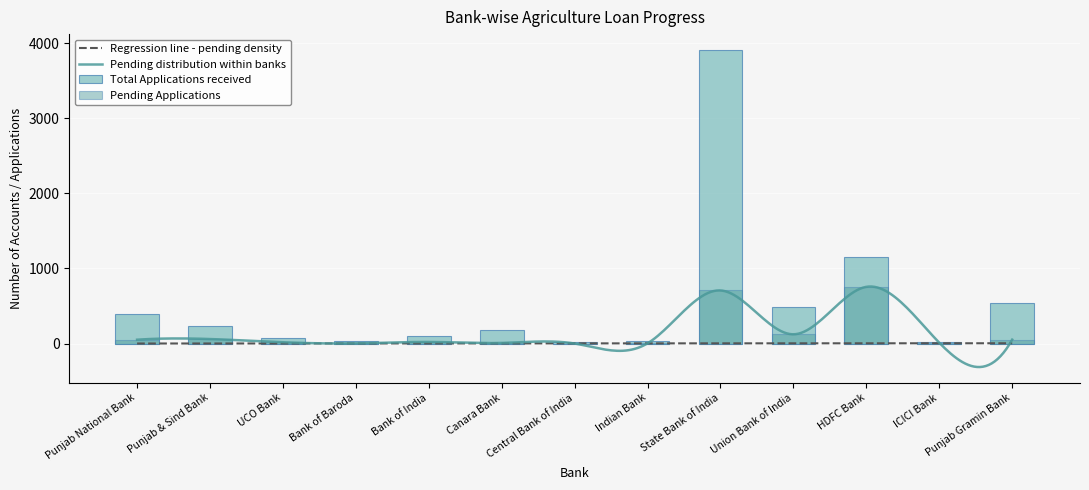

Reading left to right, what are all the values shown in this chart?

Total Applications: 400	227	80	32	101	177	24	28	3910	484	1159	24	543
Pending Applications: 51	60	17	2	21	8	0	3	707	123	755	11	52